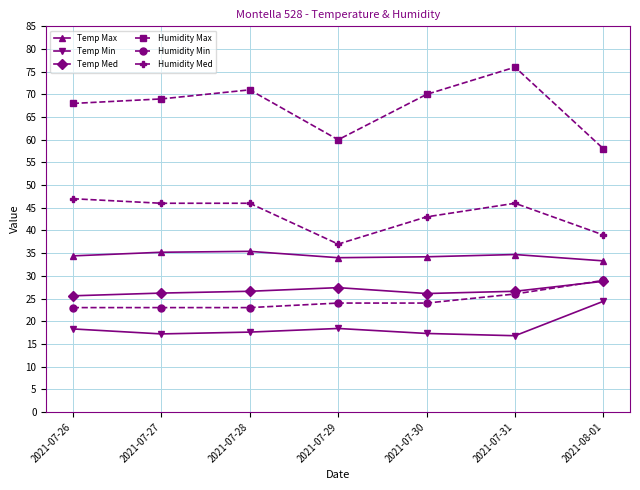

True or false: Temp Max and Humidity Min intersect in this chart.

False